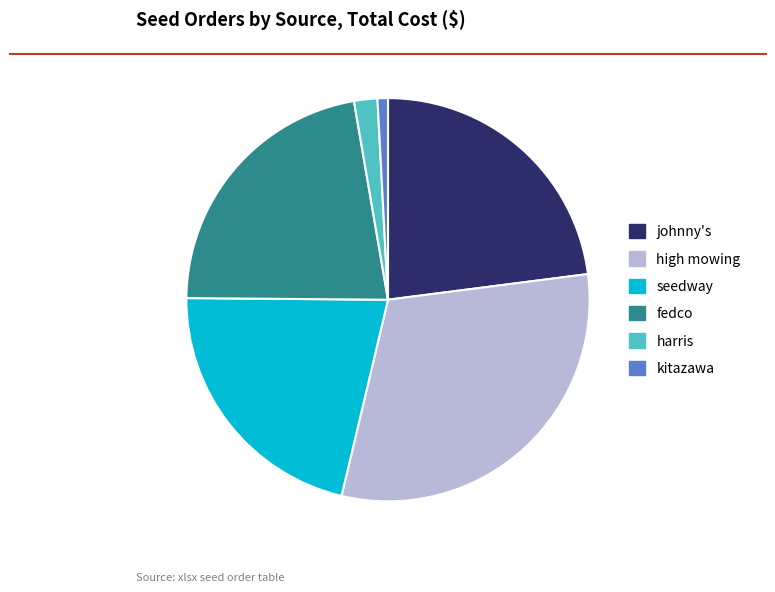

What is the ratio of the value at johnny's to the value at seedway?

1.1